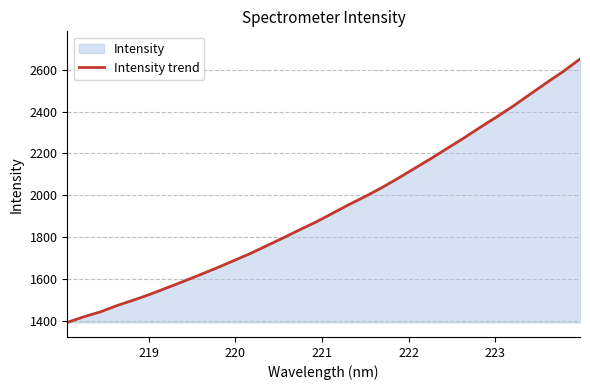

What is the difference between the maximum and minimum values?

1260.3